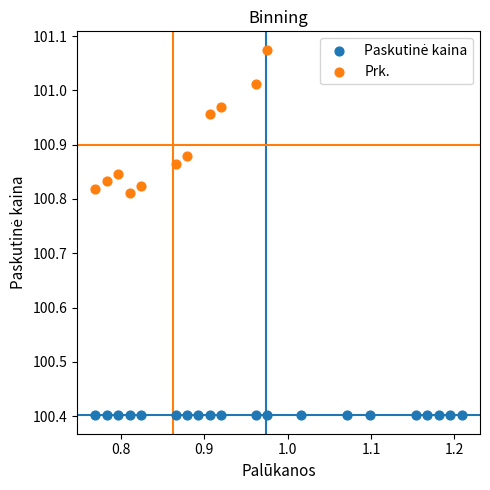

Which series reaches the maximum Y coordinate?

Prk.